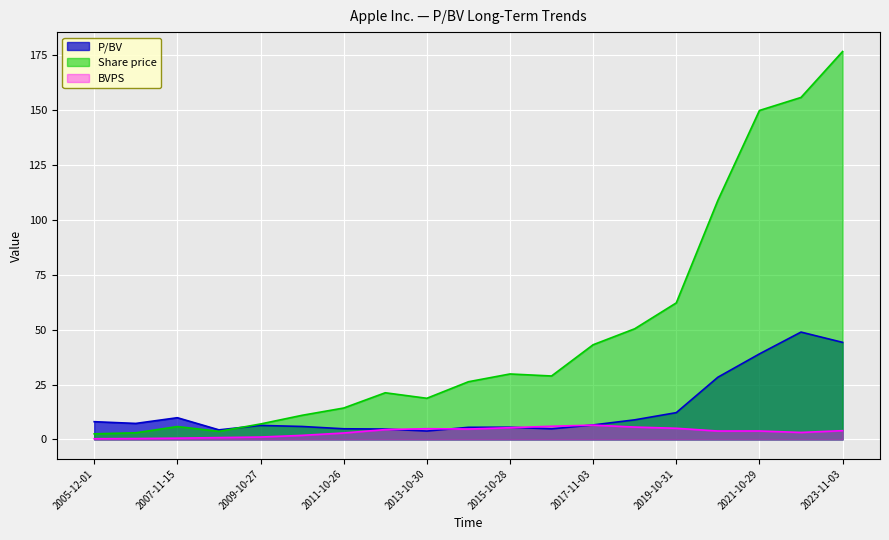

The P/BV series shows 52.7 at 2021-10-29. True or false?

False